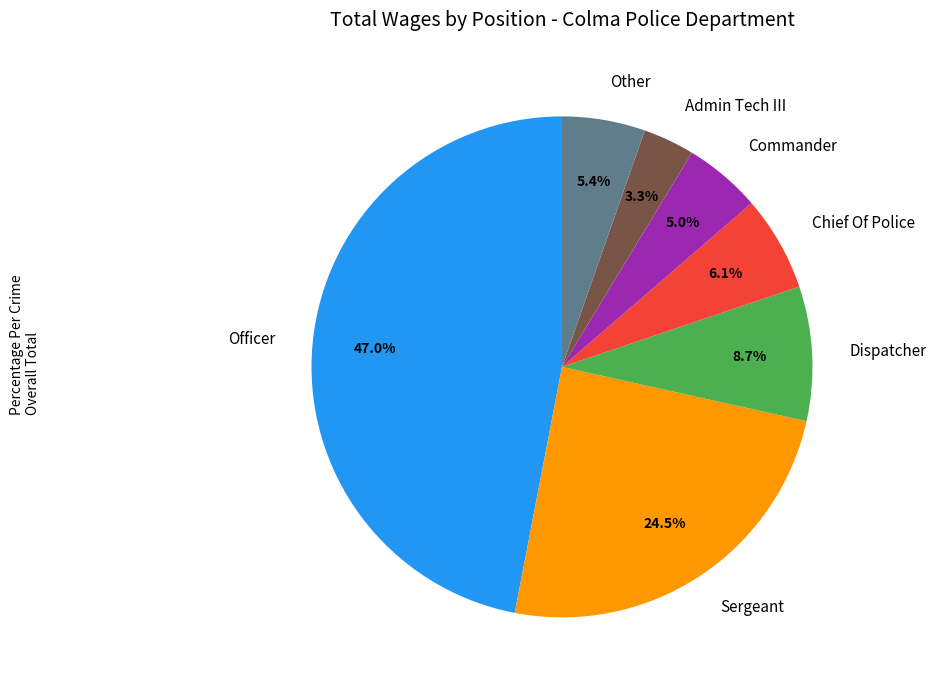

What percentage is the Commander slice, to the nearest percent?

5%